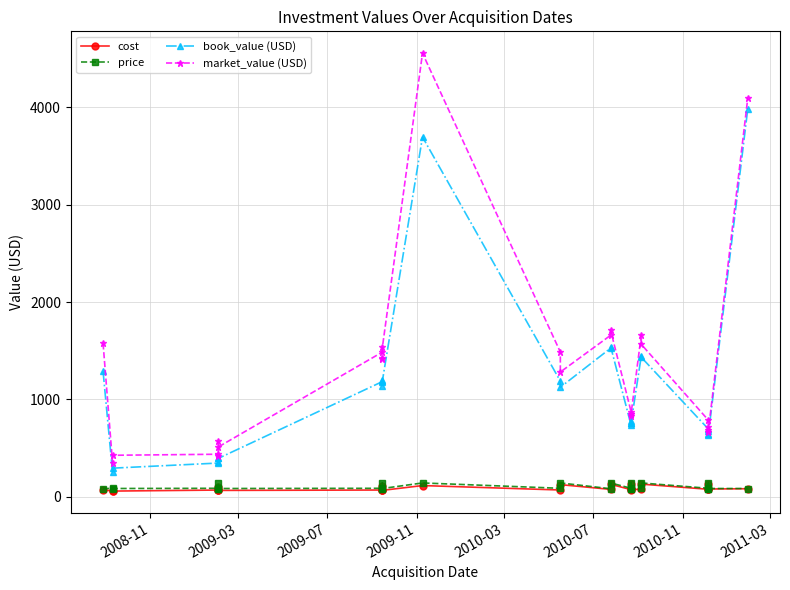

At which category does market_value (USD) reach its first local peak?

2009-11